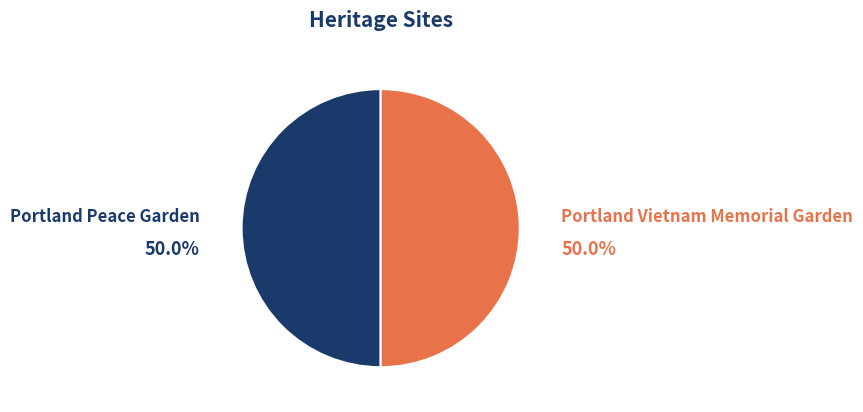

To the nearest percent, what percentage of the pie is Portland Peace Garden?

50%